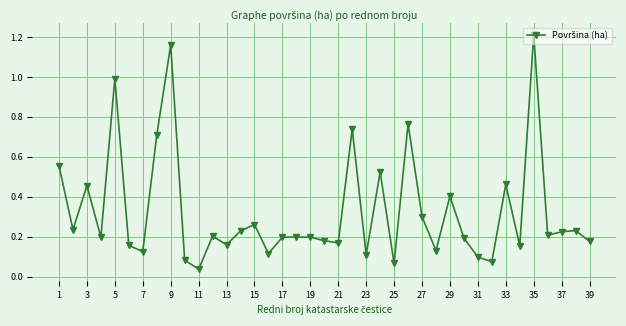

True or false: the data has more than 0 interior local peaks.

True